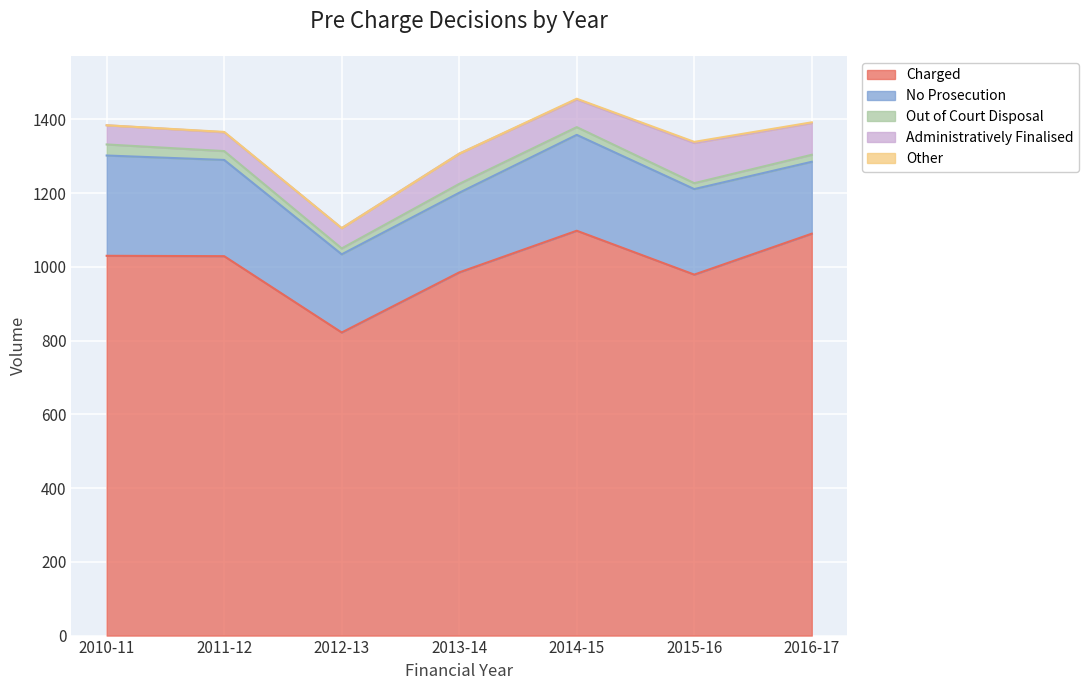

Which category has the highest value in the Administratively Finalised series?

2015-16